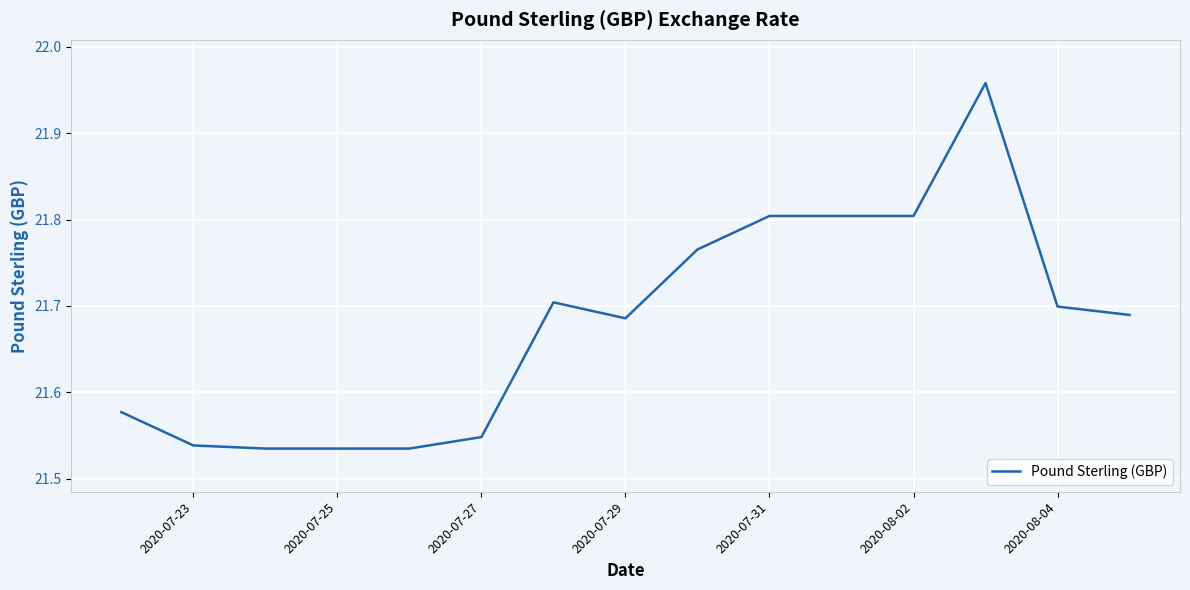

What is the difference between the maximum and minimum values?

0.4